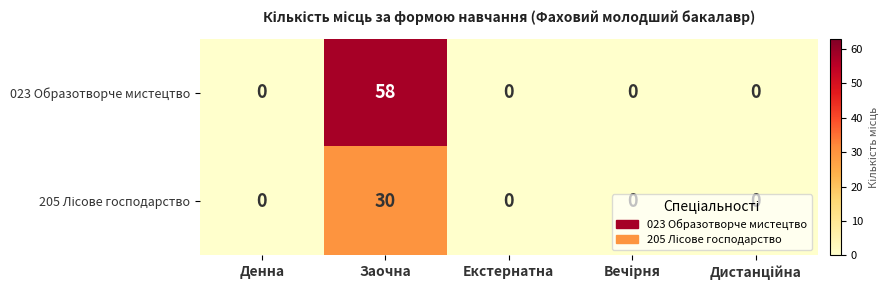

What is the total value across all series at Заочна?

88